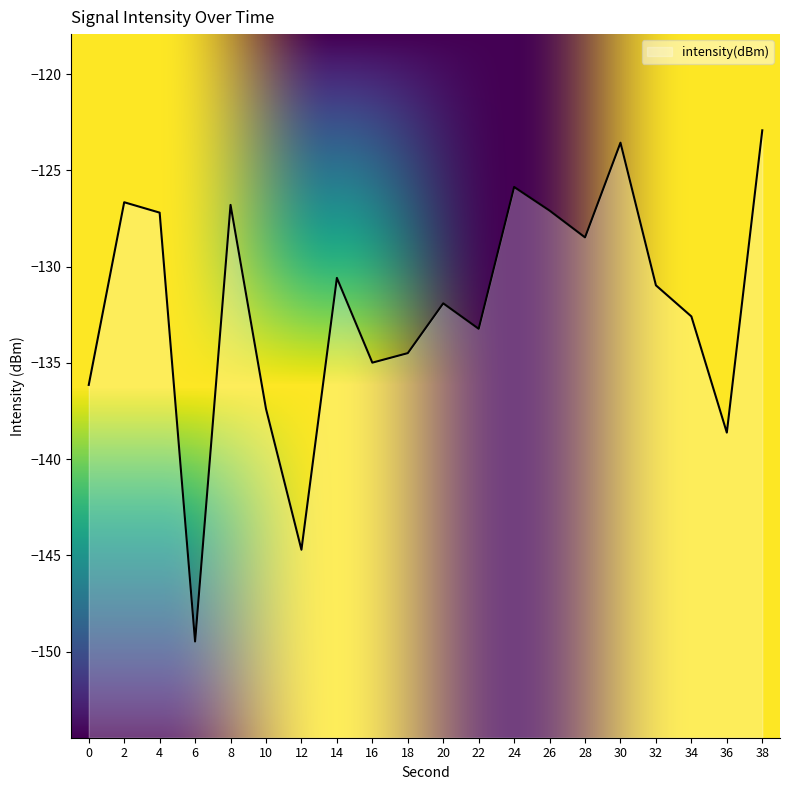

How many interior local peaks (higher than both neighbors) does the data have?

6